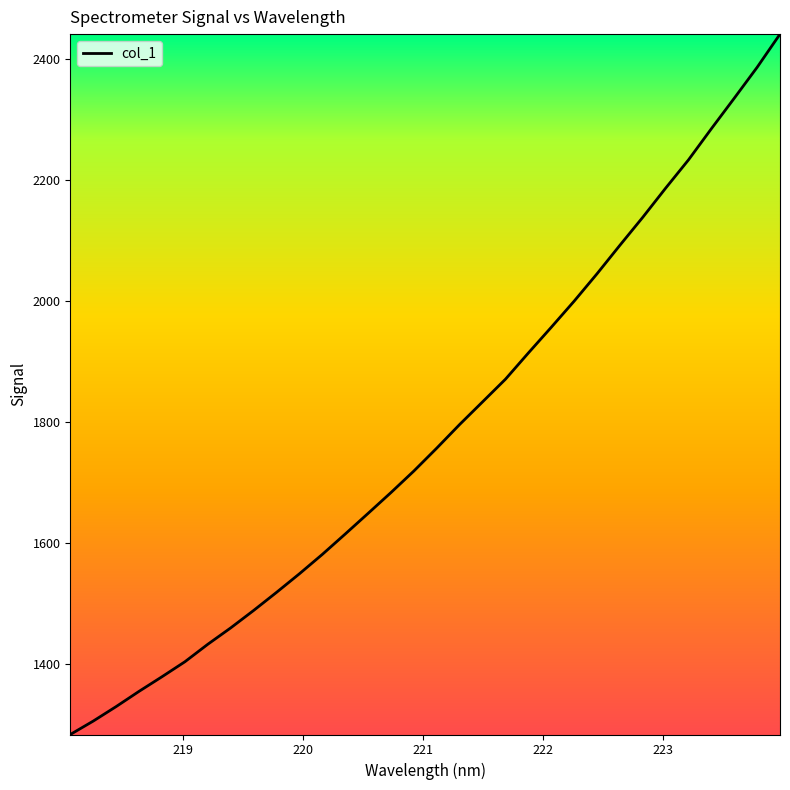

What is the minimum value shown in the chart?

1283.7